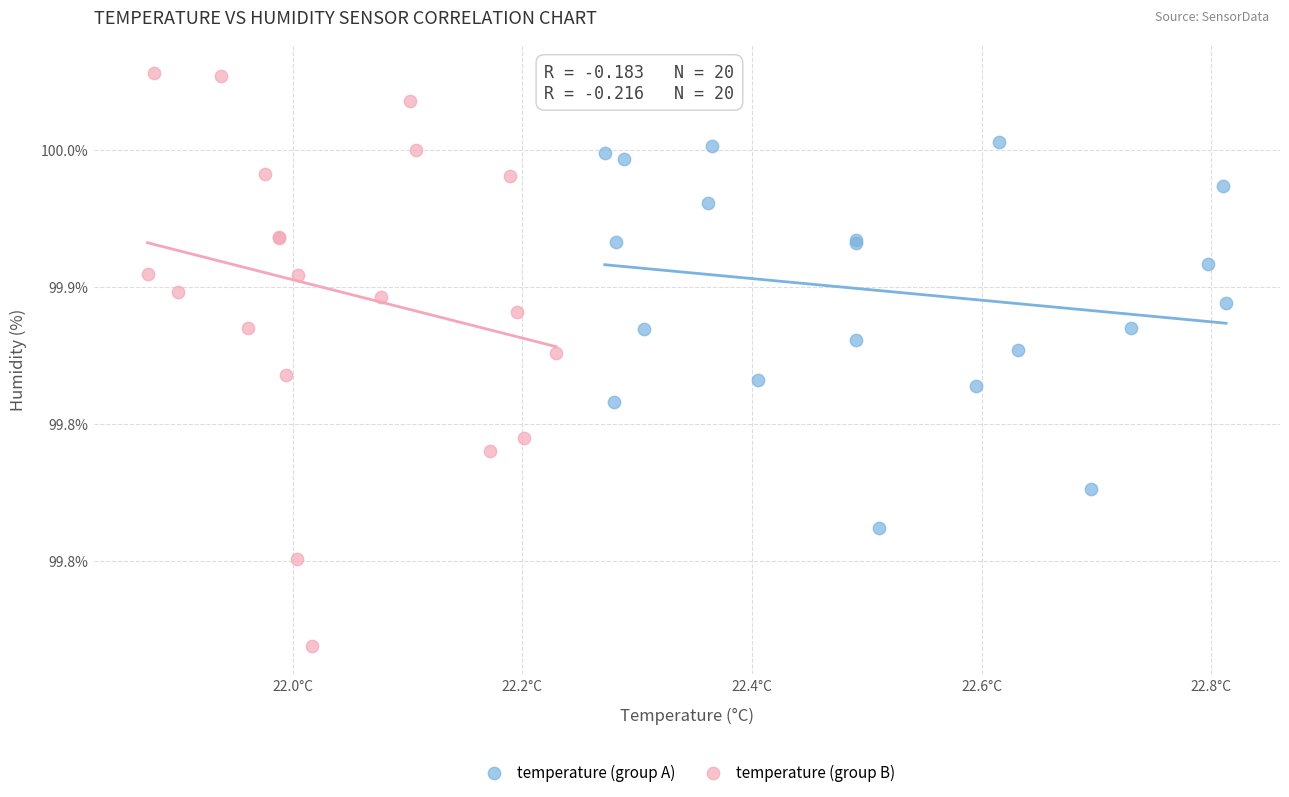

What are all the series names shown in the legend?

temperature (group A), temperature (group B)